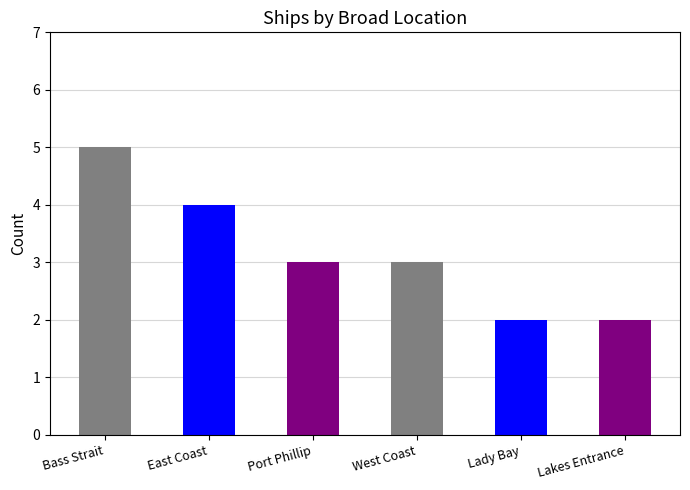

How many distinct data groups are displayed?

1